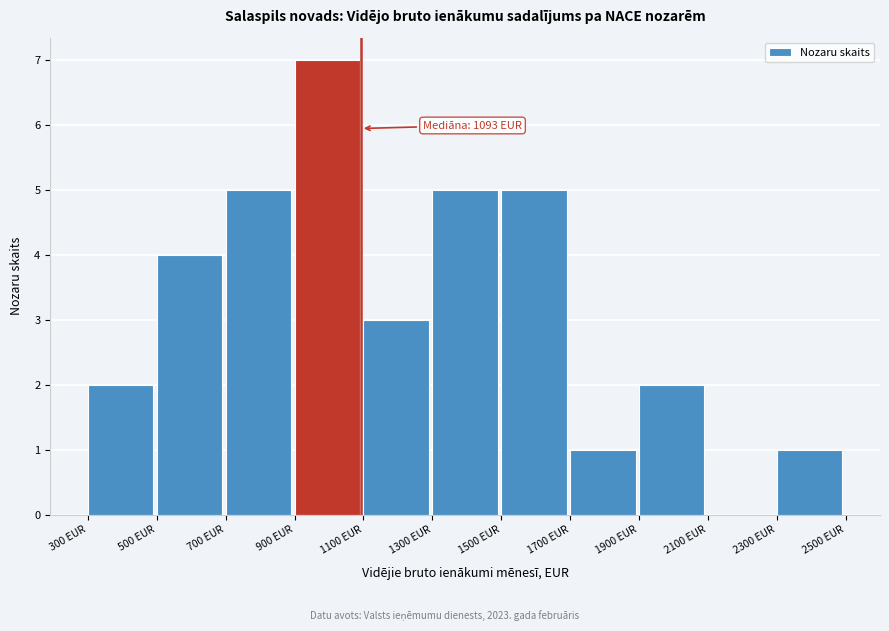

Which range on the x-axis has the tallest bar?

900 to 1100